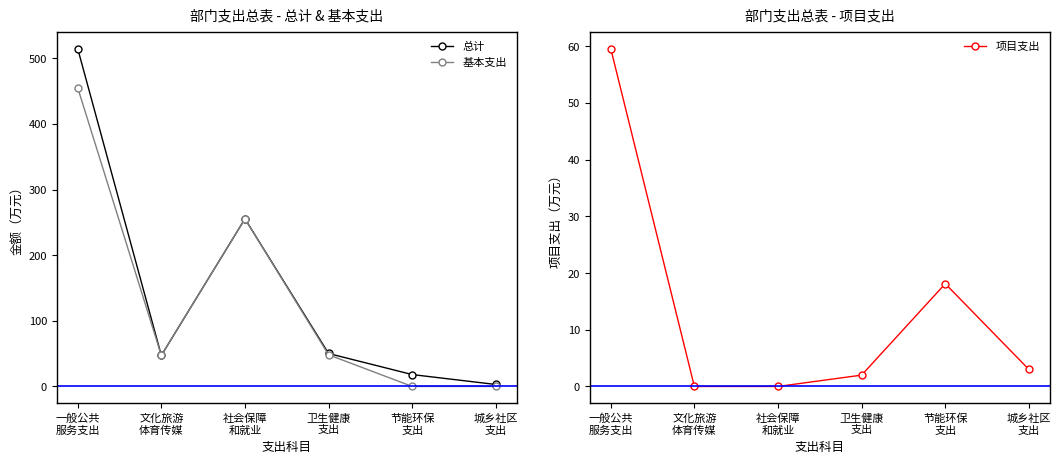

The 总计 series shows 21.5 at 卫生健康
支出. True or false?

False